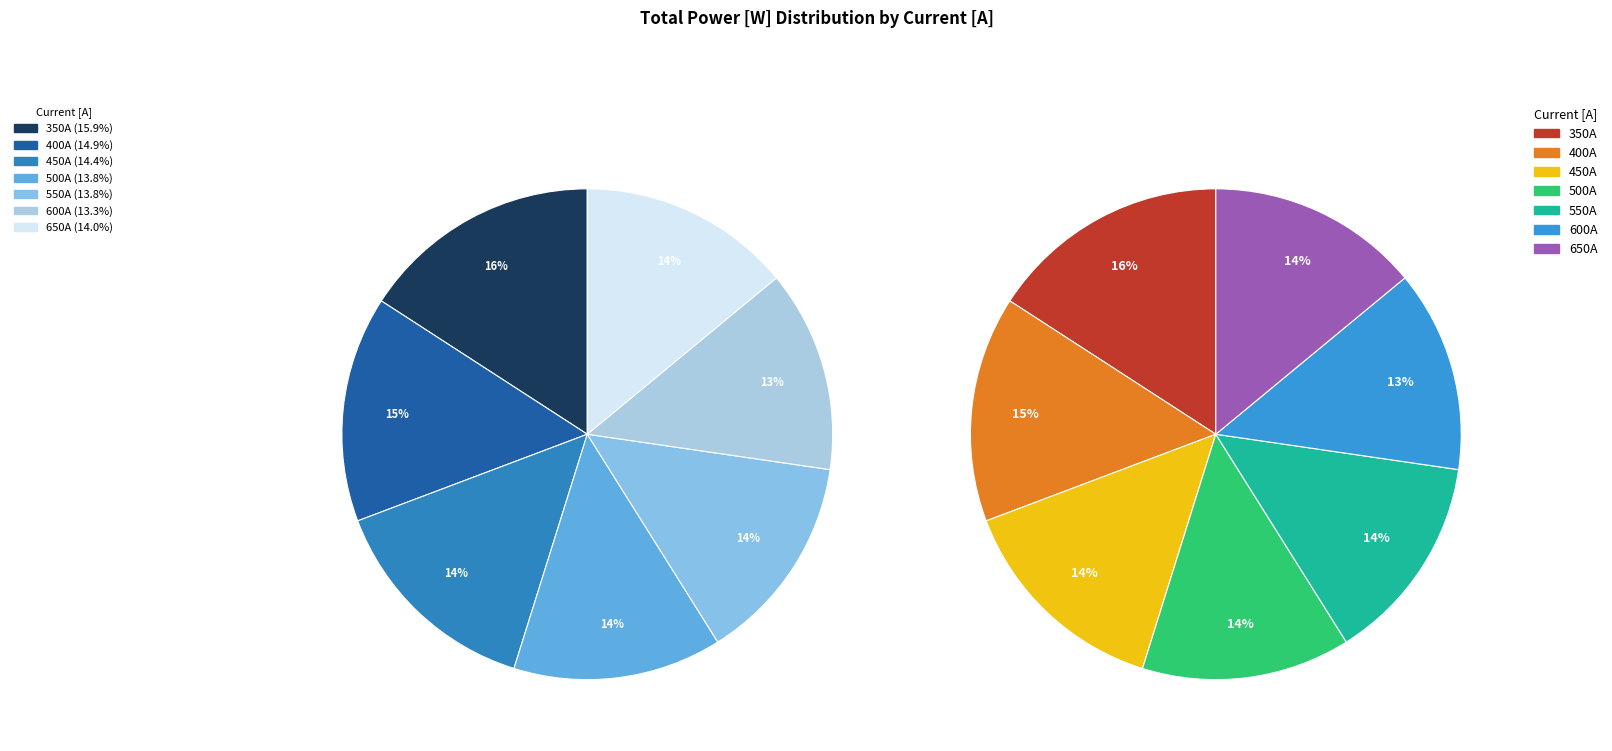

Which slice is the largest?

350